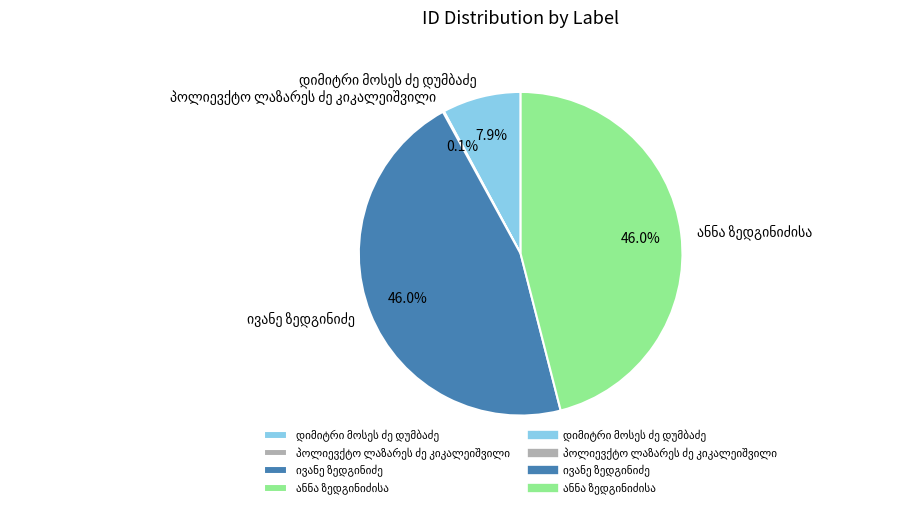

Does any single category account for the majority?

No